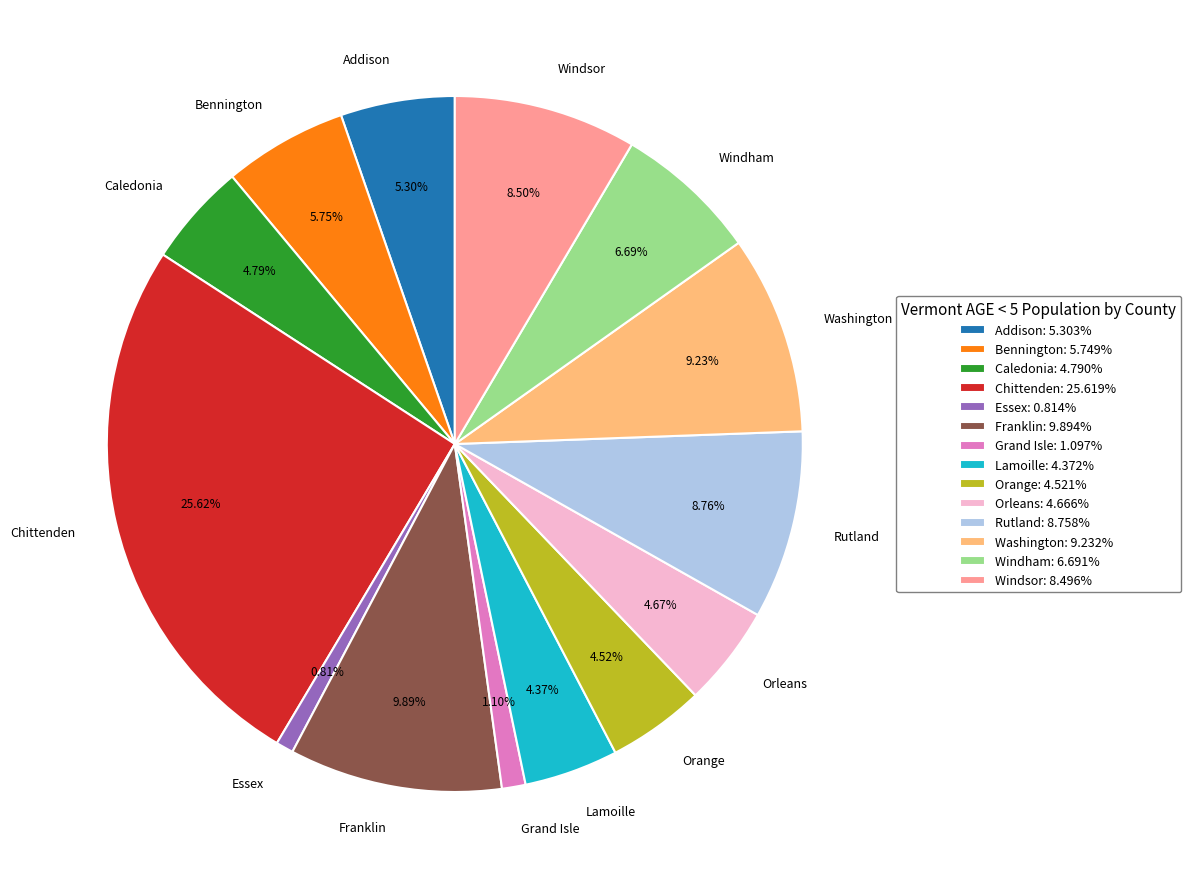

Which has a higher value, Franklin or Orange?

Franklin